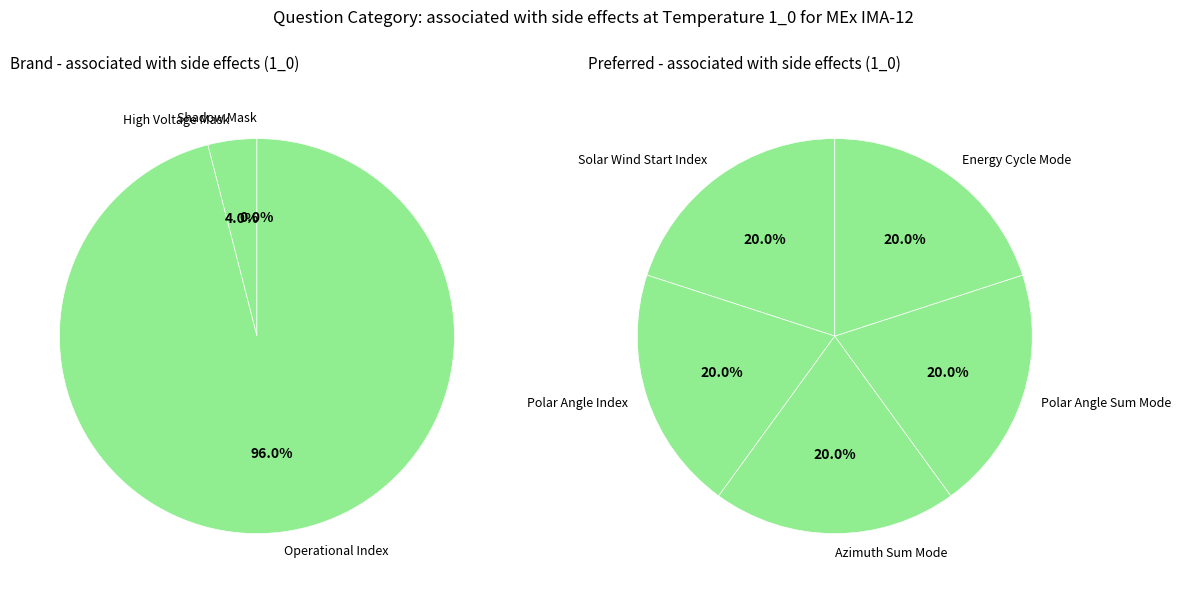

Is there any slice that represents more than half of the pie?

Yes